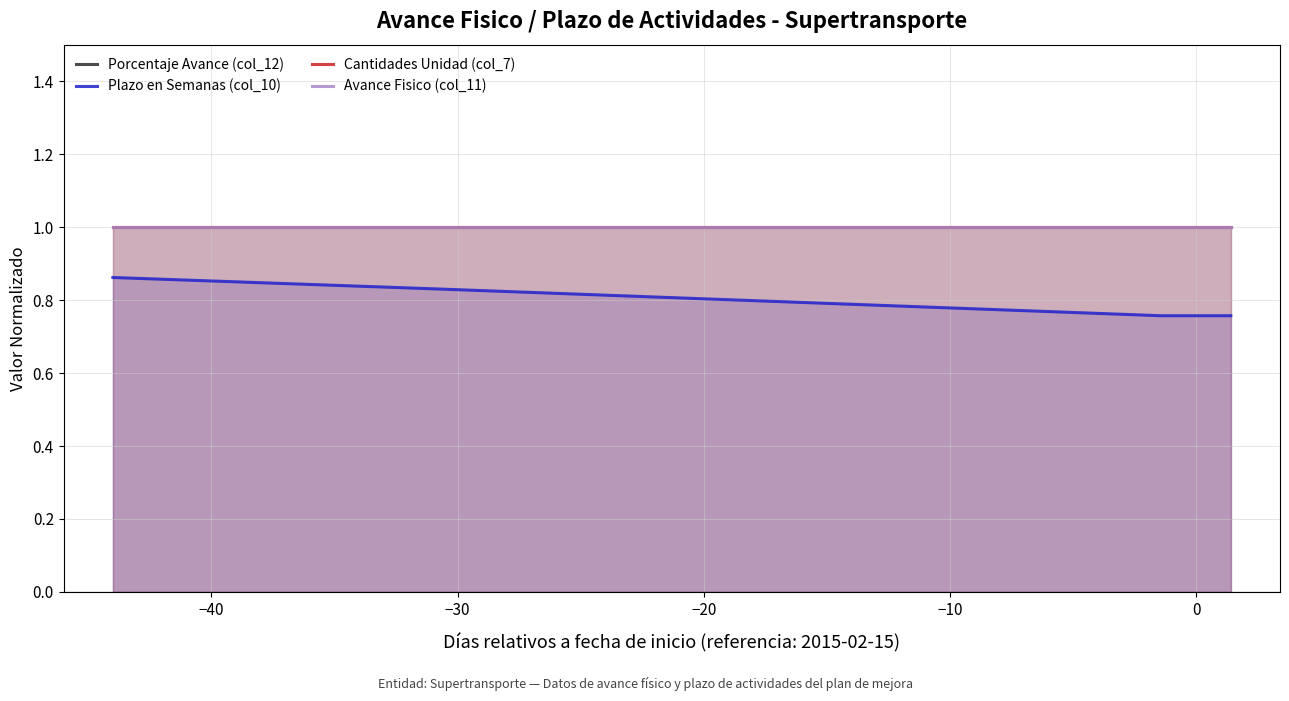

How many series are shown in this chart?

4